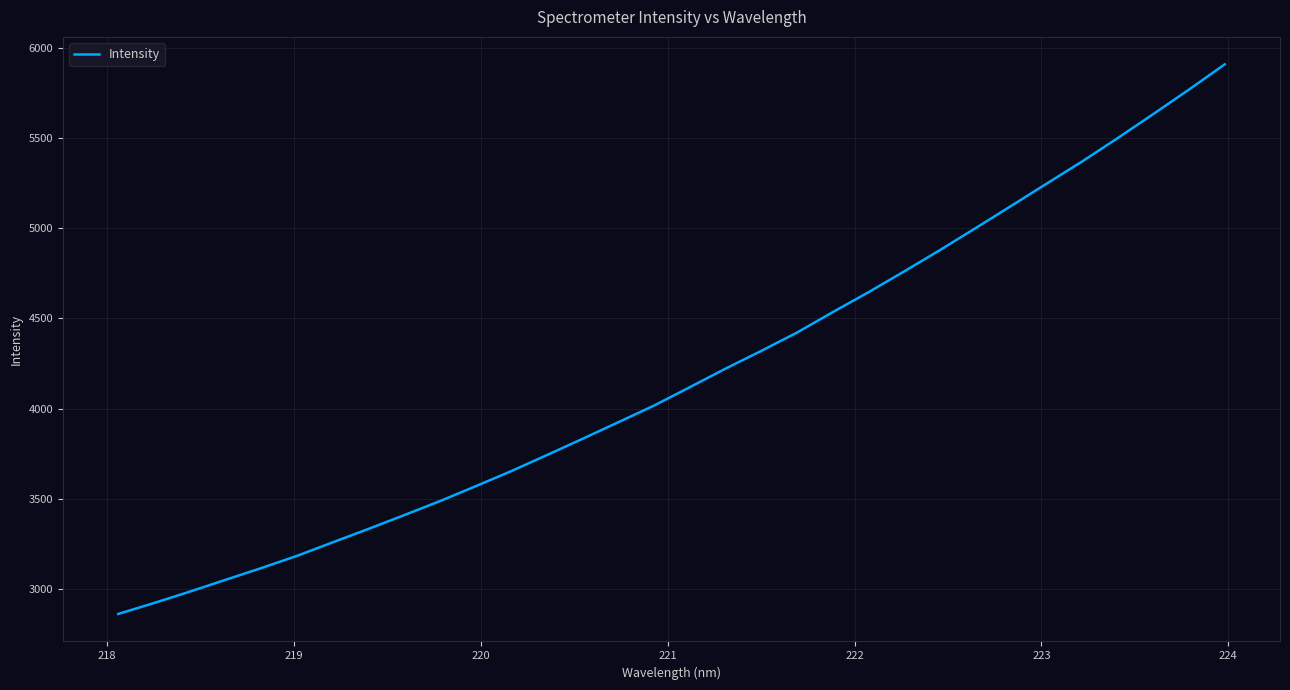

What is the difference between the maximum and minimum values?

3043.4